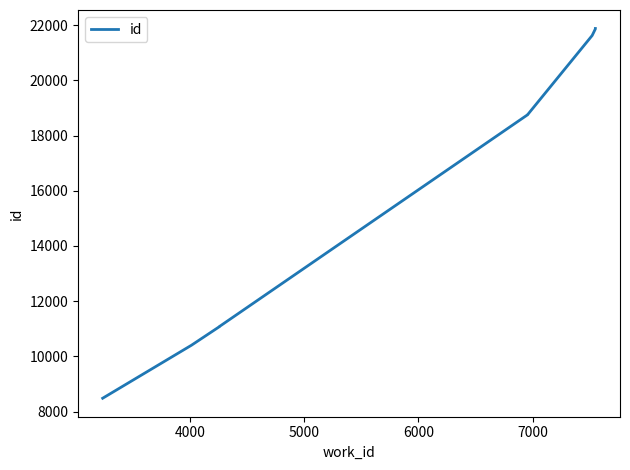

How many lines are shown in the chart?

1